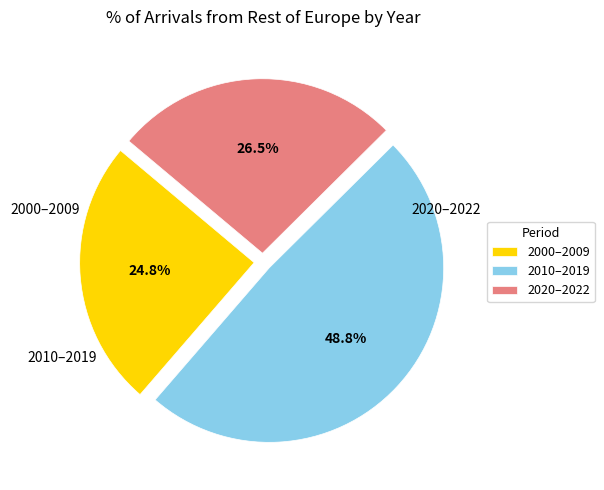

Combined, what portion of the pie is 2000–2009 and 2010–2019?

73.5%